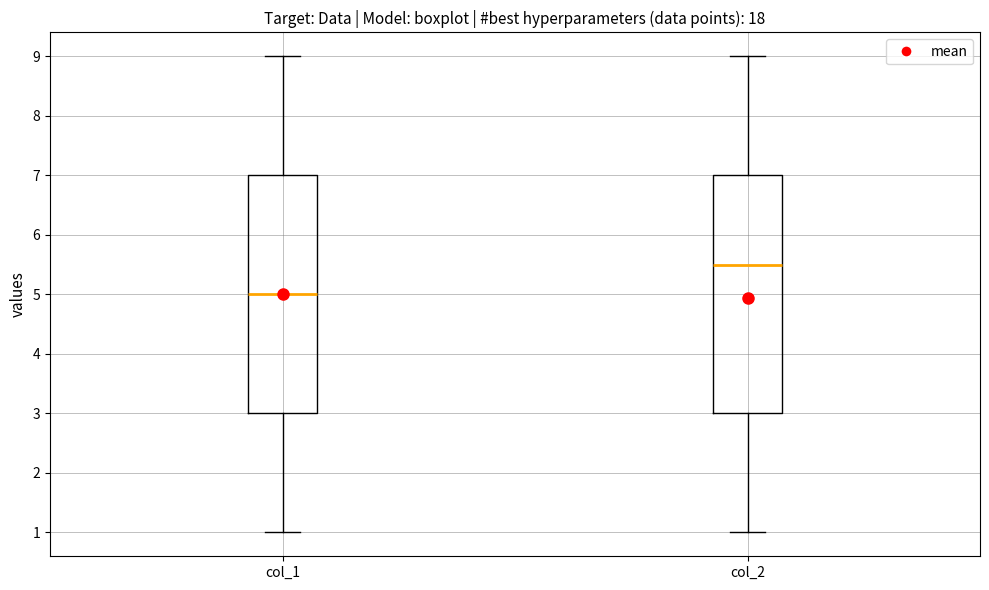

Reading left to right, read every box against the y-axis: the position of its median line, the range the box covers, and the ends of its whiskers. The values are not printed on the chart, so give them approximately, as read against the axis.

col_1: median 5.0, box 3.0 to 7.0, whiskers 1.0 to 9.0
col_2: median 5.5, box 3.0 to 7.0, whiskers 1.0 to 9.0